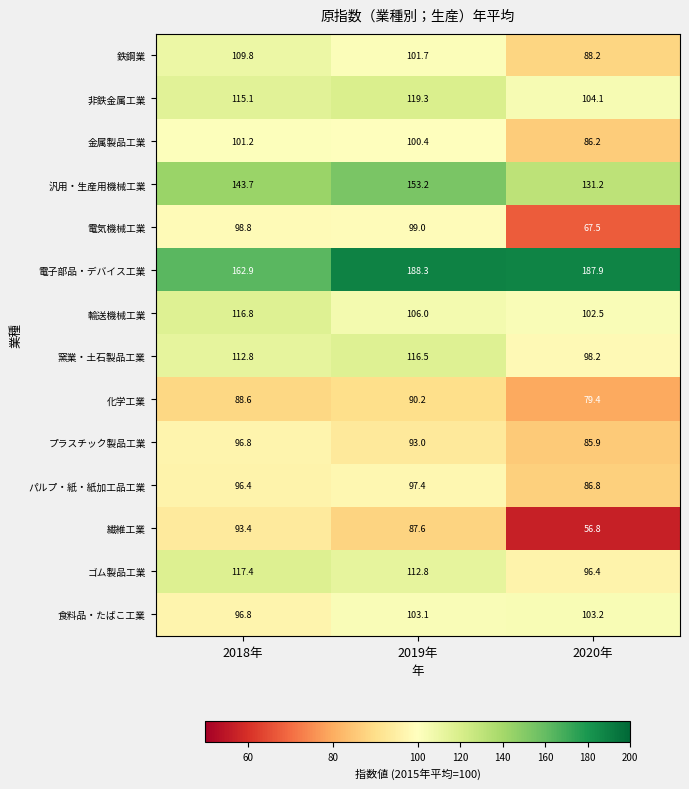

What is the approximate value of 窯業・土石製品工業 at 2018年?

112.8